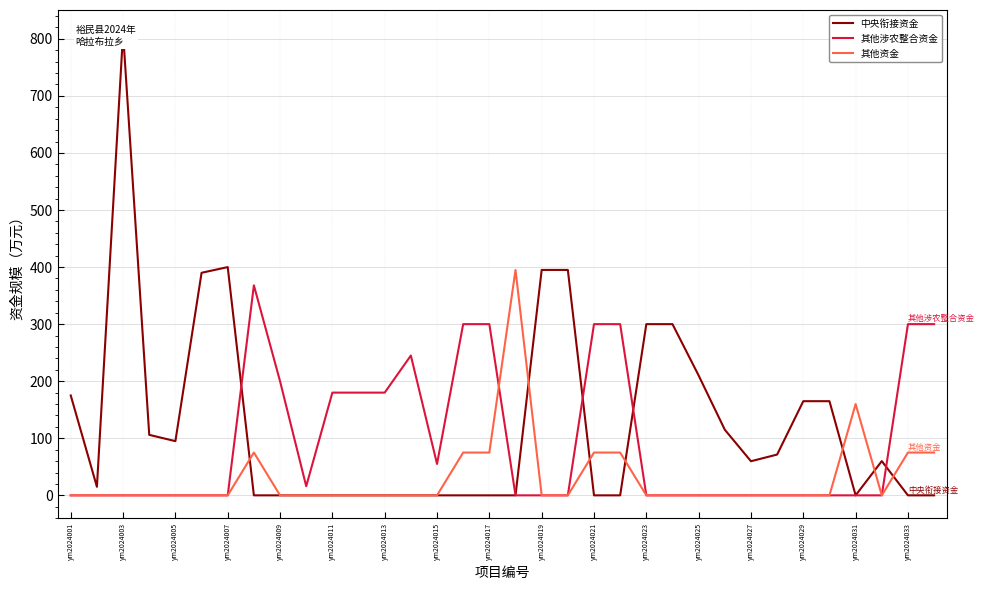

Read the 其他涉农整合资金 value at ym2024033.

300